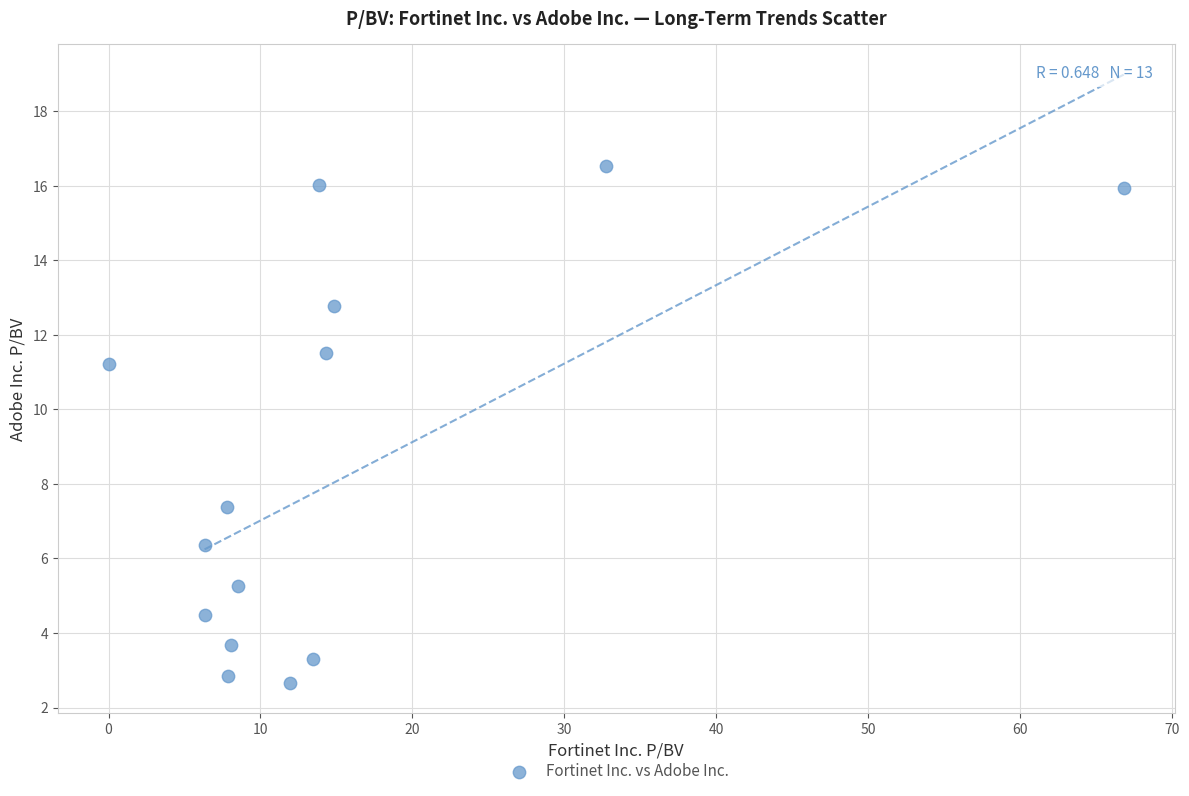

What Y value in the scatter plot is closest to 9?

7.4